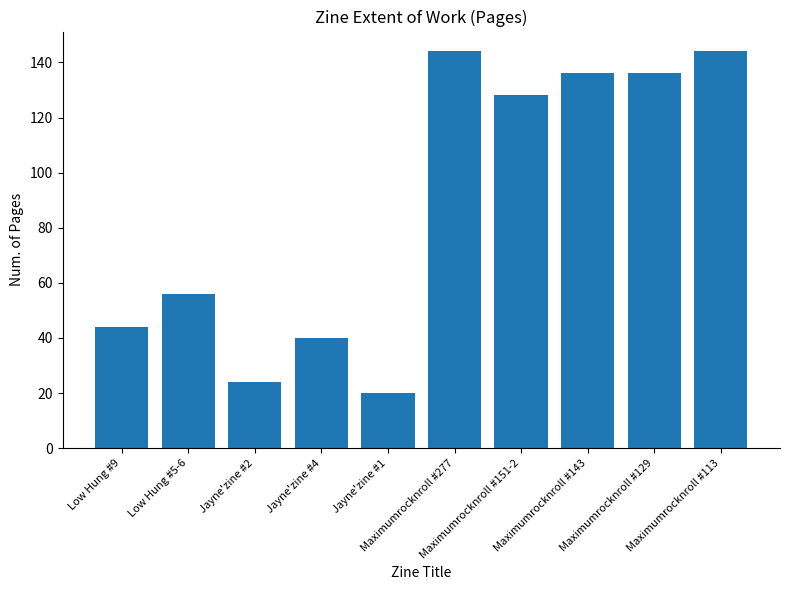

Between Maximumrocknroll #129 and Low Hung #5-6, which is larger?

Maximumrocknroll #129